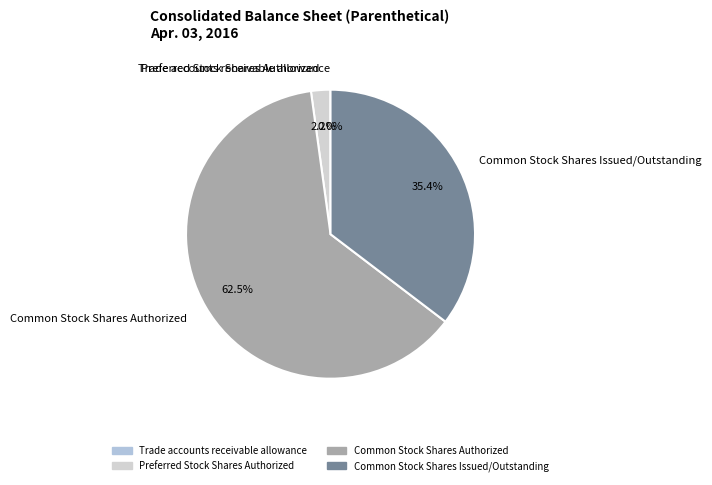

What is the largest slice in the pie chart?

Common Stock Shares Authorized